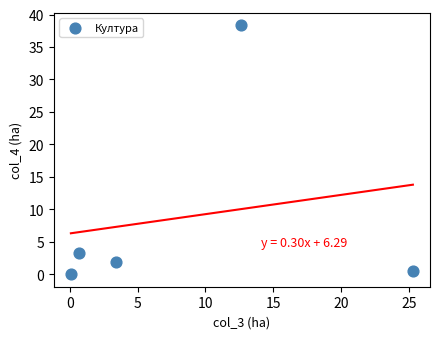

What Y value in the scatter plot is closest to 19?

3.2